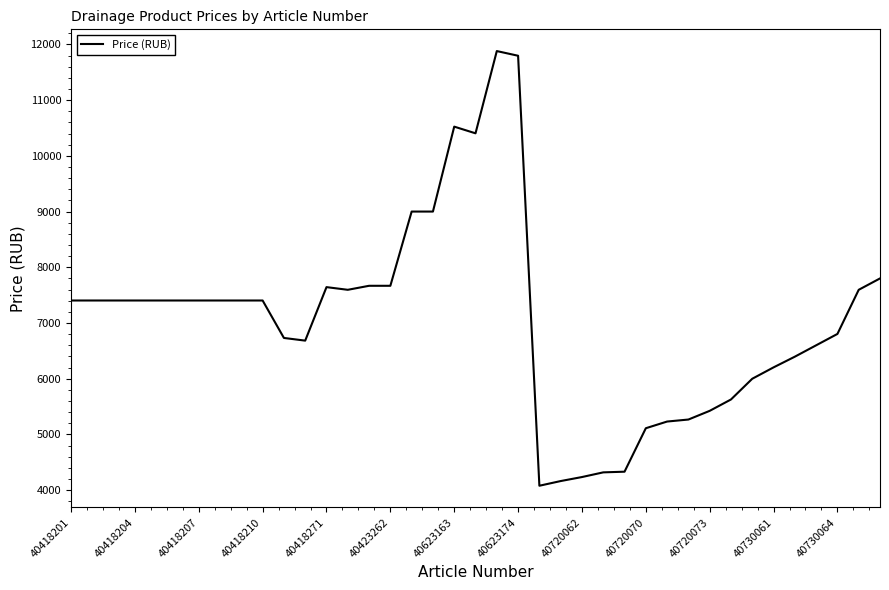

What is the greatest value displayed?

11880